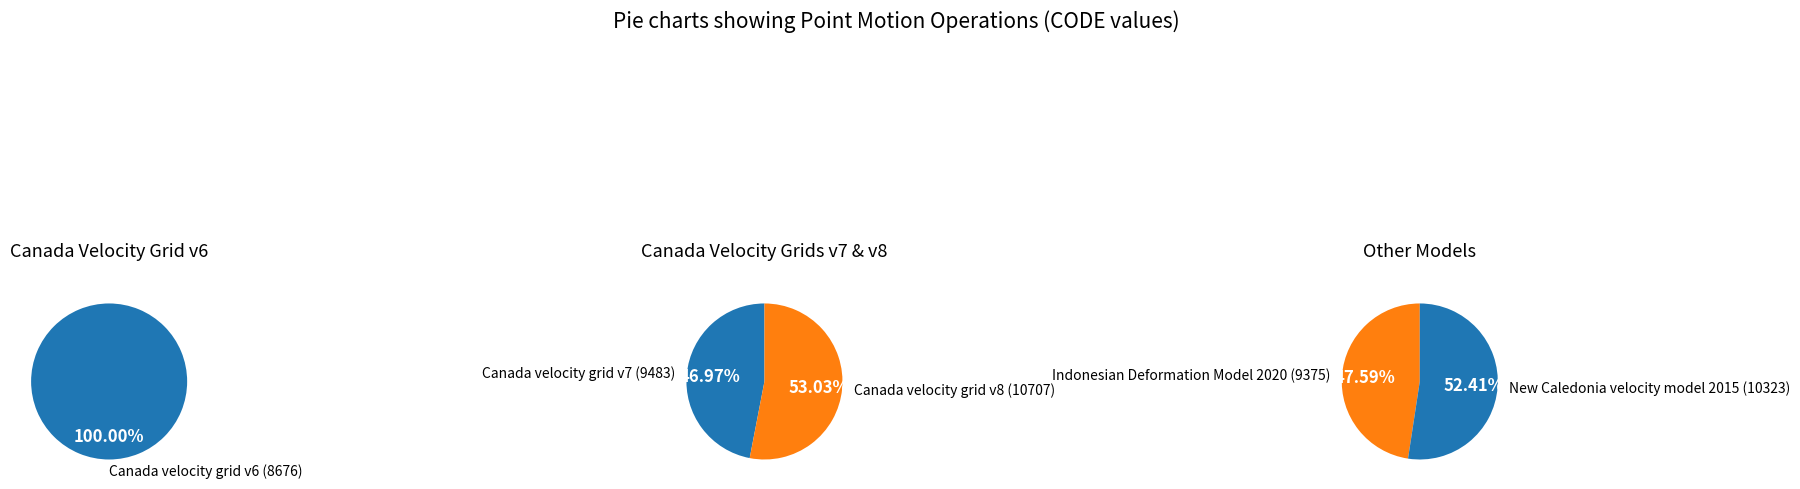

Rank the categories by value from highest to lowest.

Canada velocity grid v8, New Caledonia velocity model 2015, Canada velocity grid v7, Indonesian Deformation Model 2020, Canada velocity grid v6